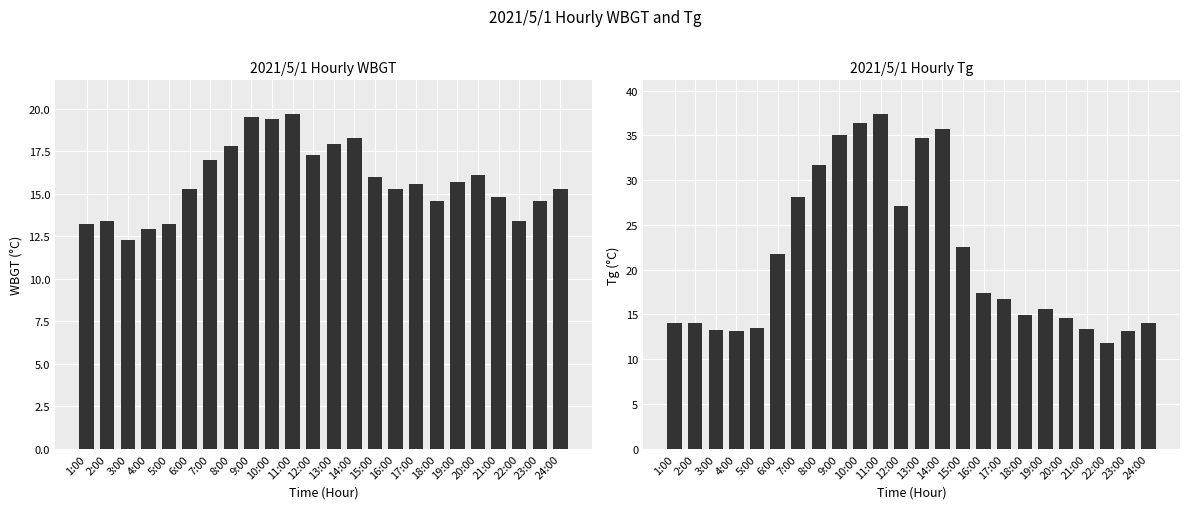

Is it true that Tg equals 28.1 at 7:00?

True